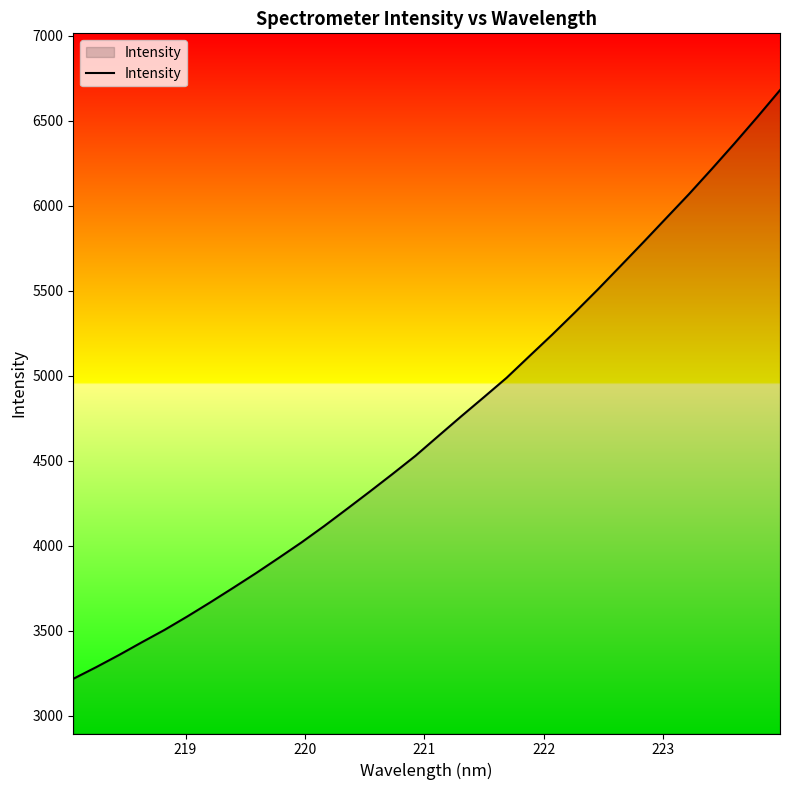

What is the difference between the maximum and minimum values?

3463.0